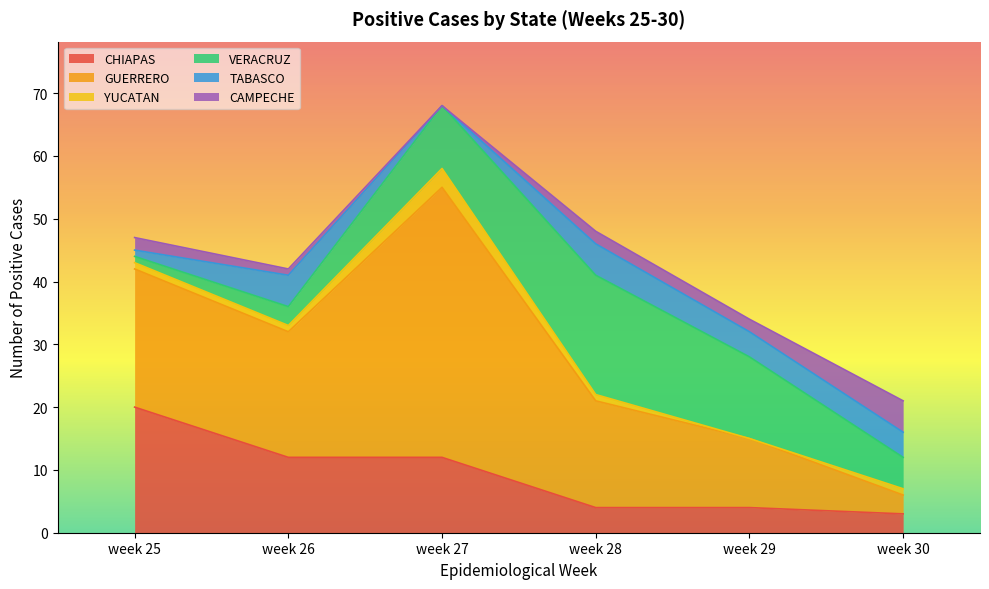

At which category does TABASCO reach its first local valley?

week 27